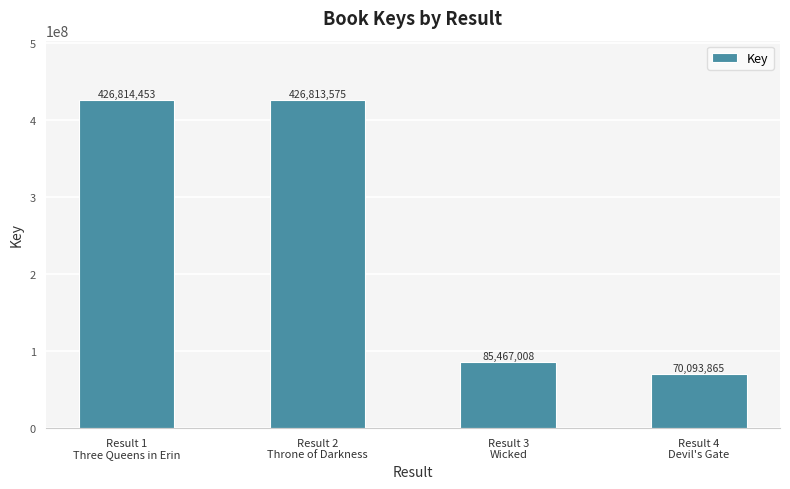

List the labels in order of value, largest first.

Result 1
Three Queens in Erin, Result 2
Throne of Darkness, Result 3
Wicked, Result 4
Devil's Gate